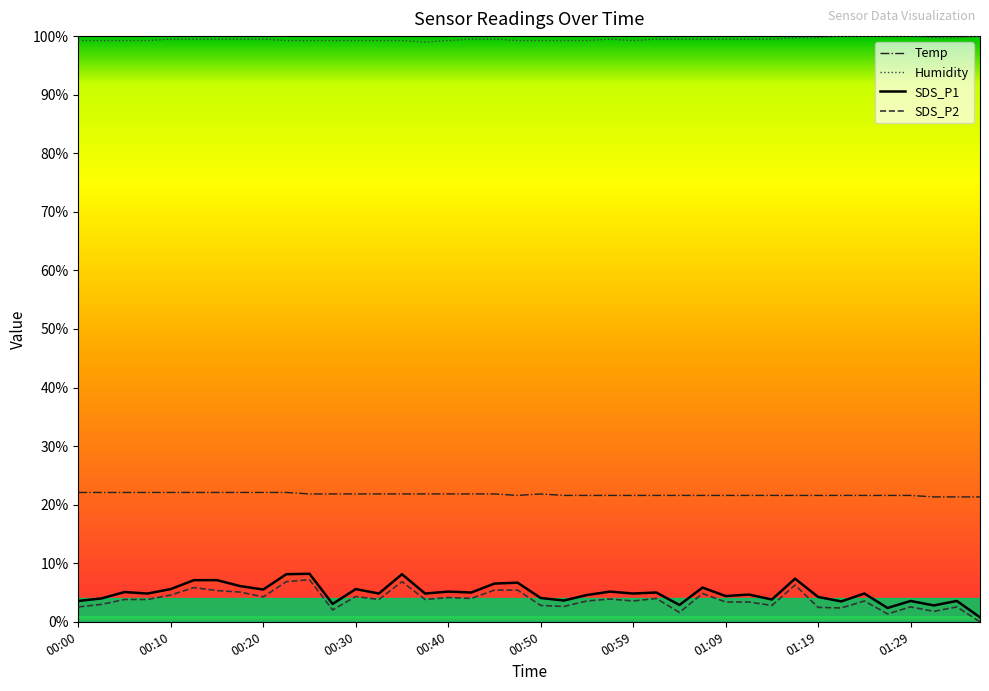

True or false: SDS_P1 and Humidity cross at least once.

False